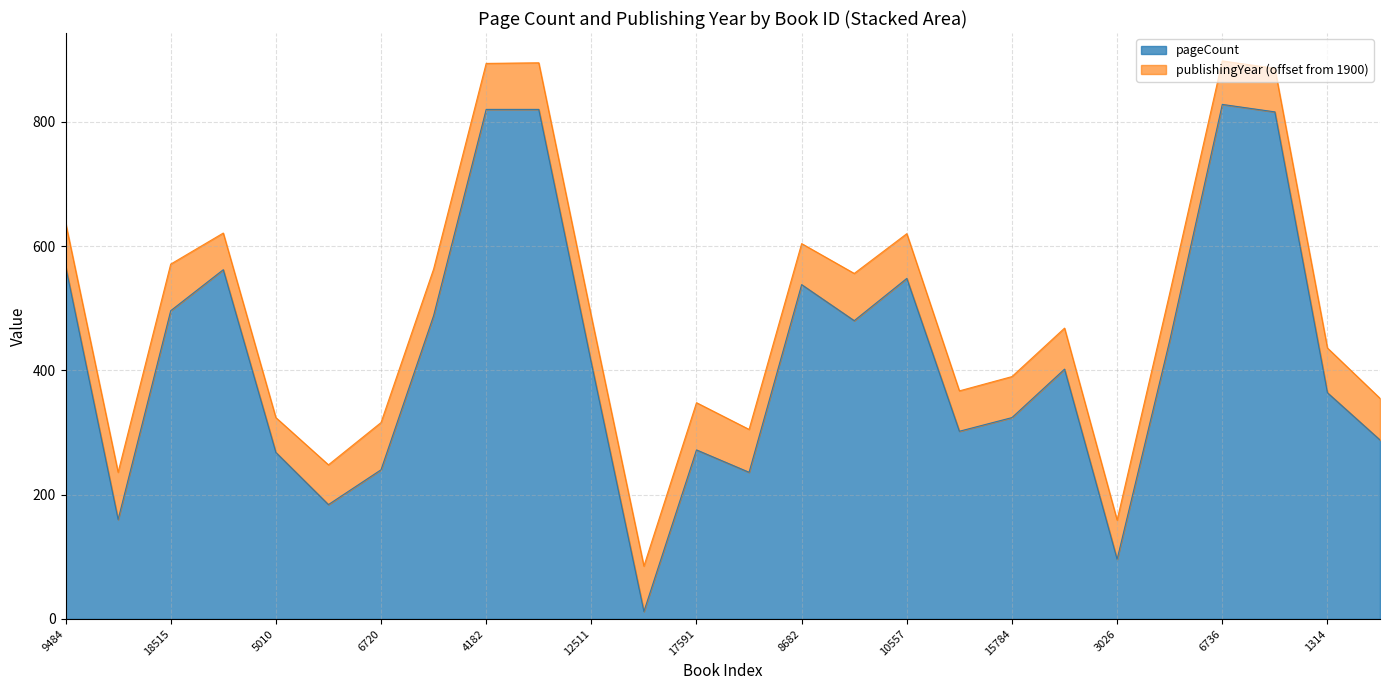

The chart shows a value of 330 at 6098. True or false?

False